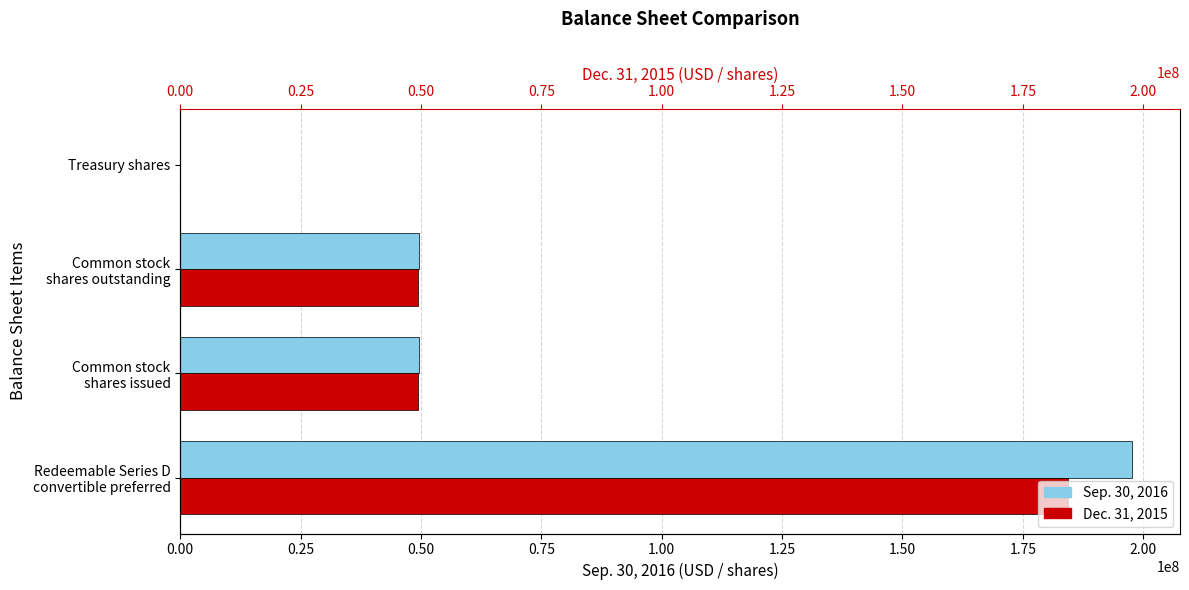

What are all the series names shown in the legend?

Sep. 30, 2016, Dec. 31, 2015